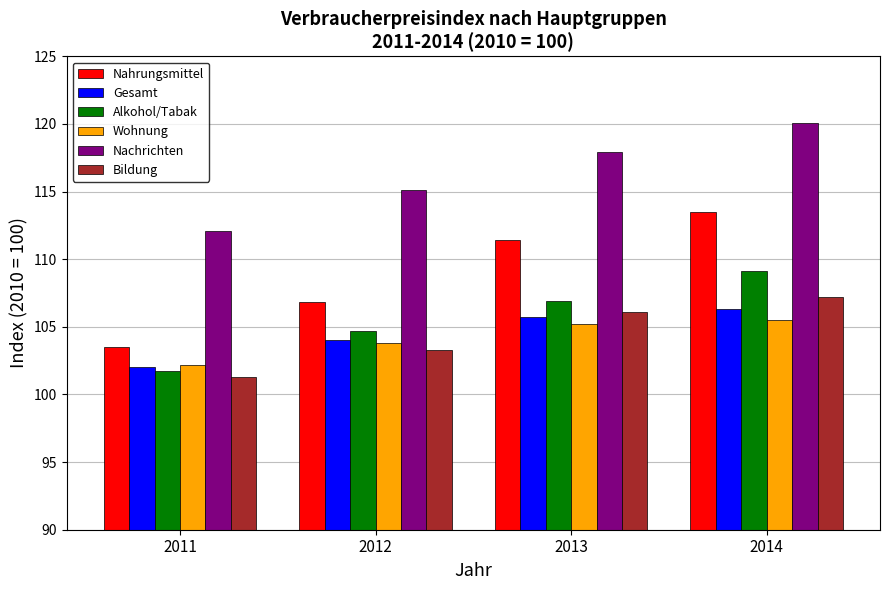

What is the difference between the second highest and minimum values in the Nahrungsmittel series?

7.9